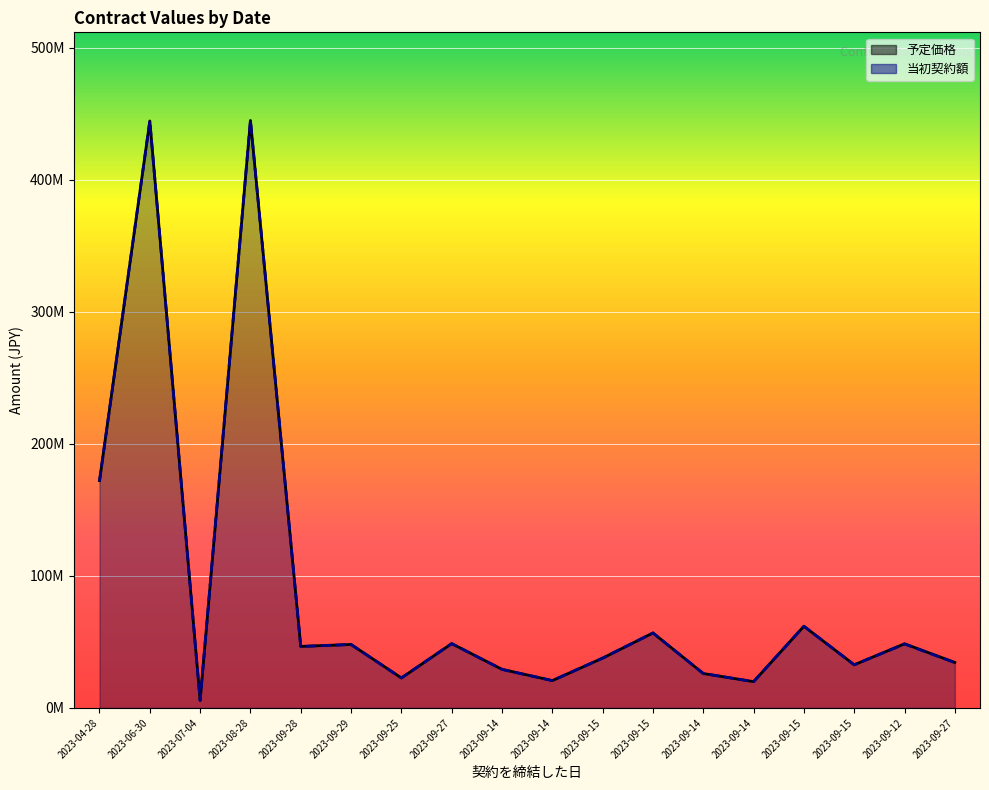

What is the maximum value shown in the chart?

444840000